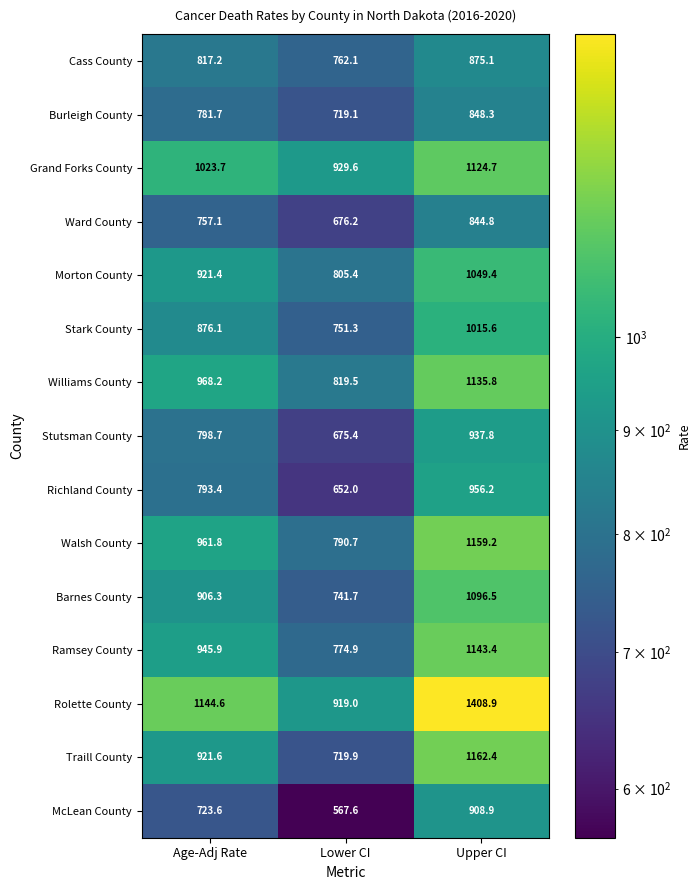

At which category is the sum across all series the highest?

Upper CI